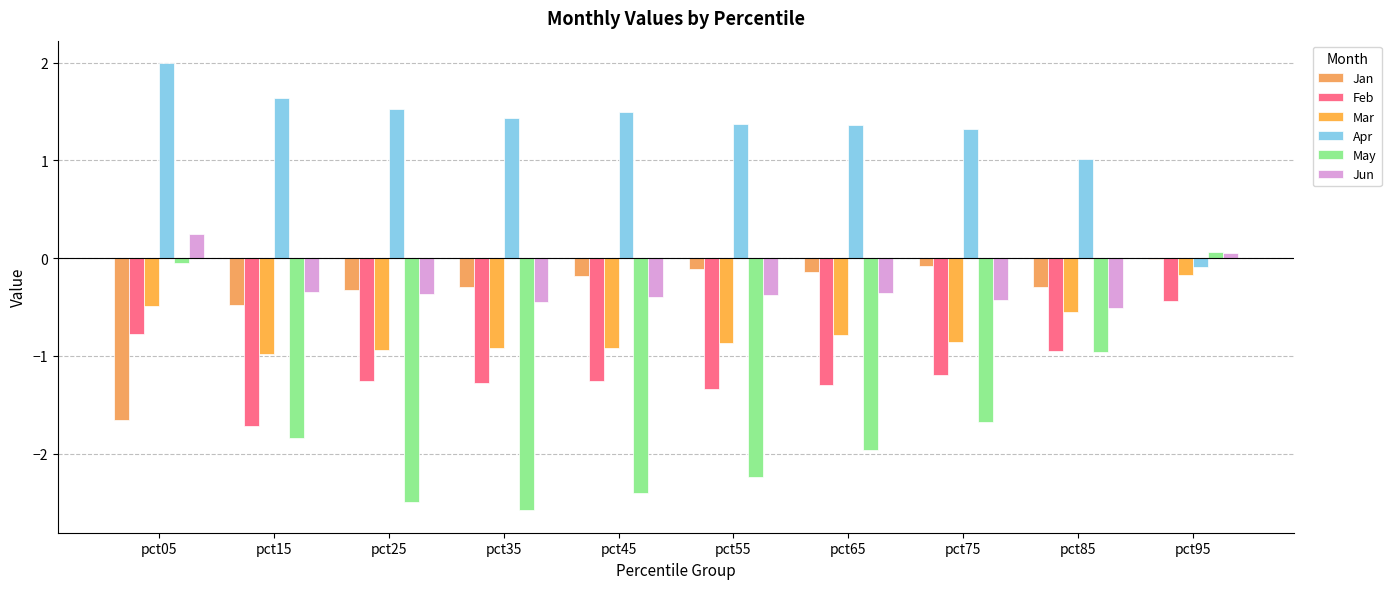

Where does the May series first go above -1?

pct05